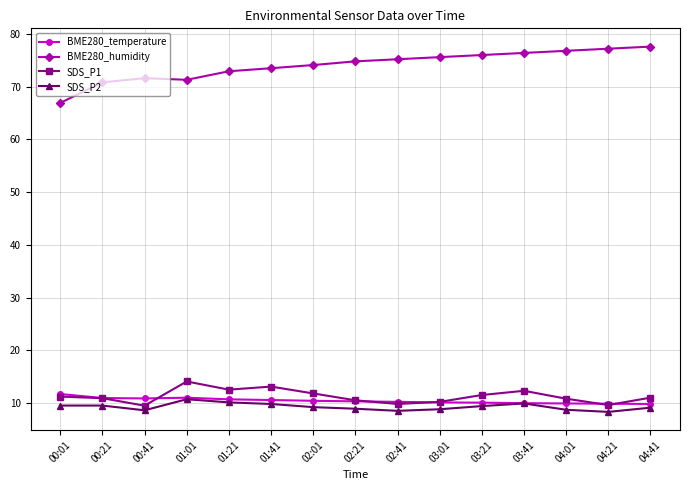

How many lines are shown in the chart?

4